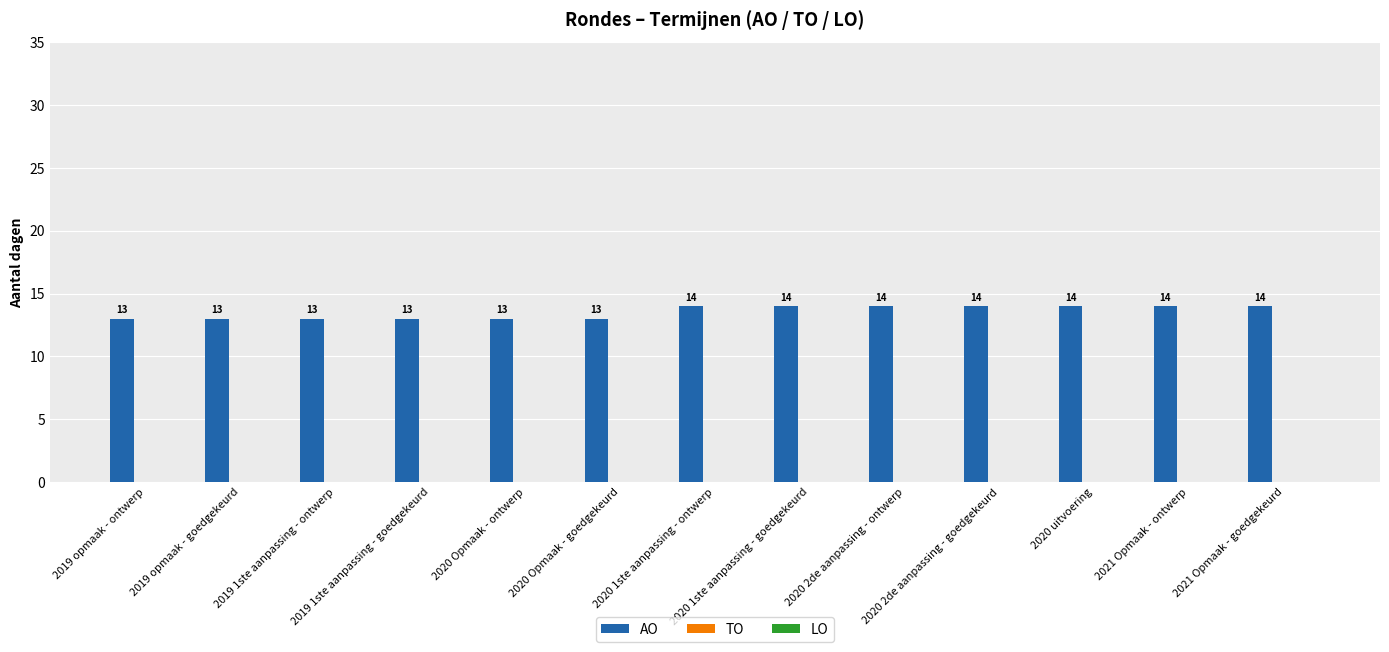

What is the value of the 7th bar from the left?

14